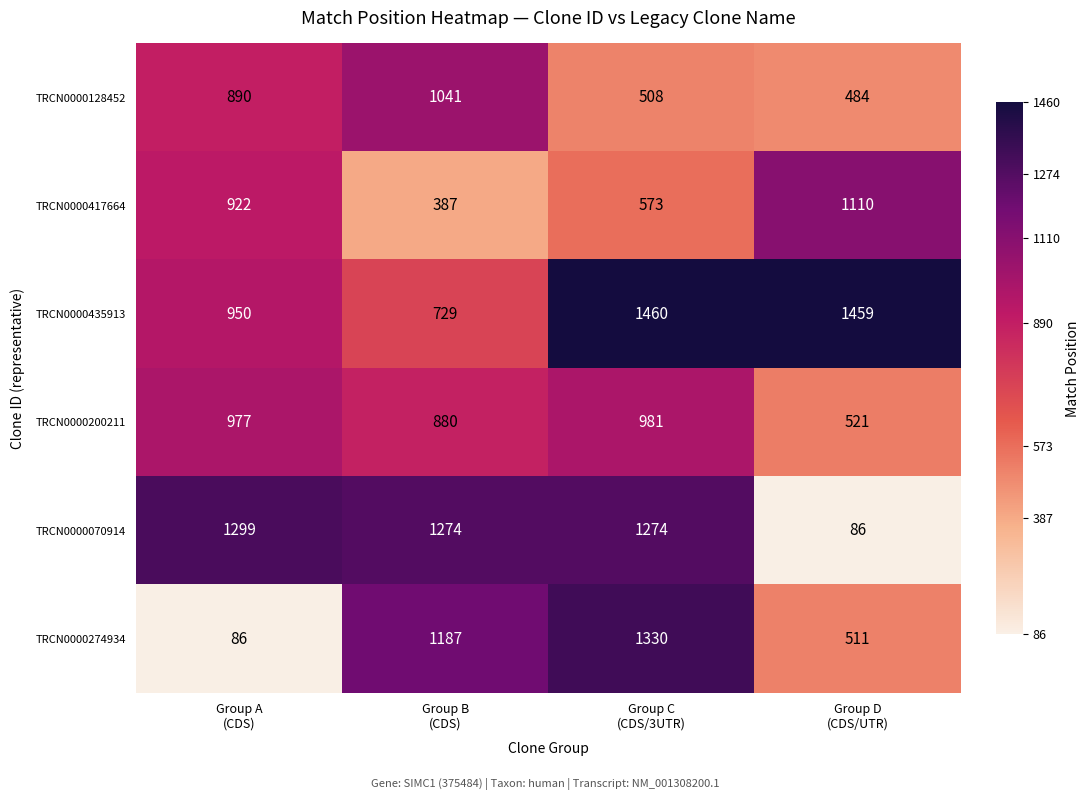

What is the minimum value for TRCN0000128452?

484